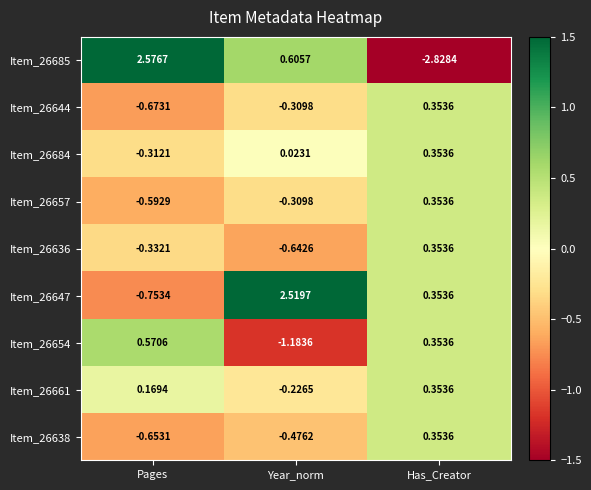

At which category does the chart reach its peak across all series?

Pages